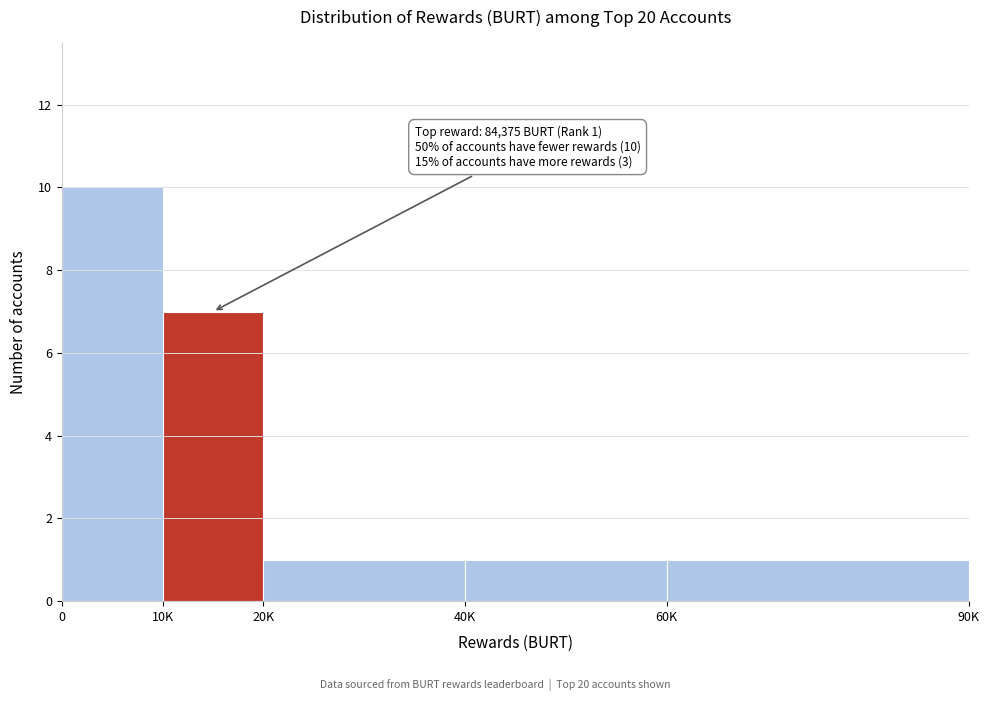

Reading left to right, transcribe all the data shown in this chart.

10	7	1	1	1